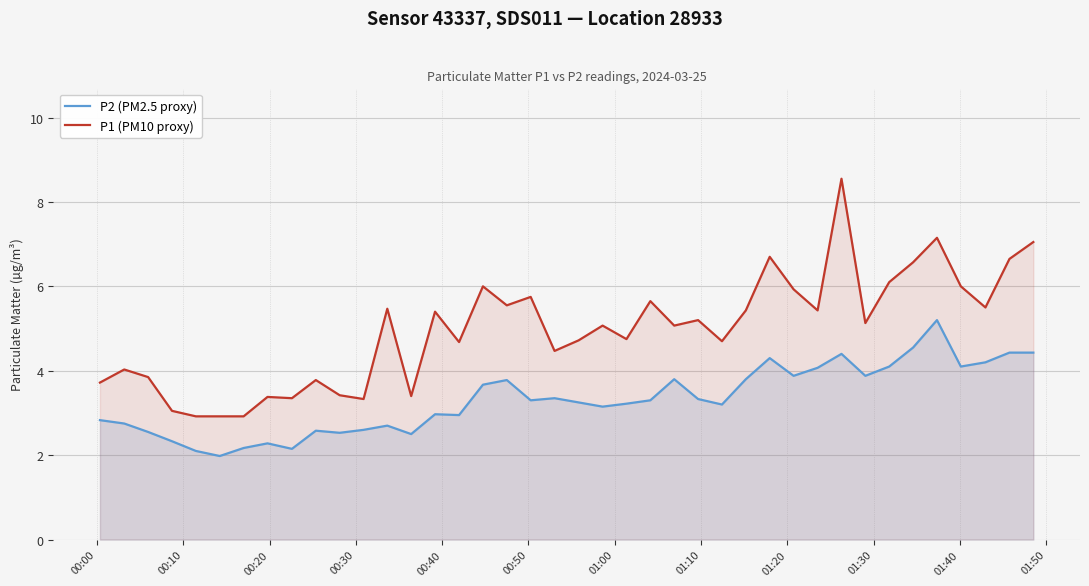

True or false: P1 (PM10 proxy) and P2 (PM2.5 proxy) cross at least once.

False